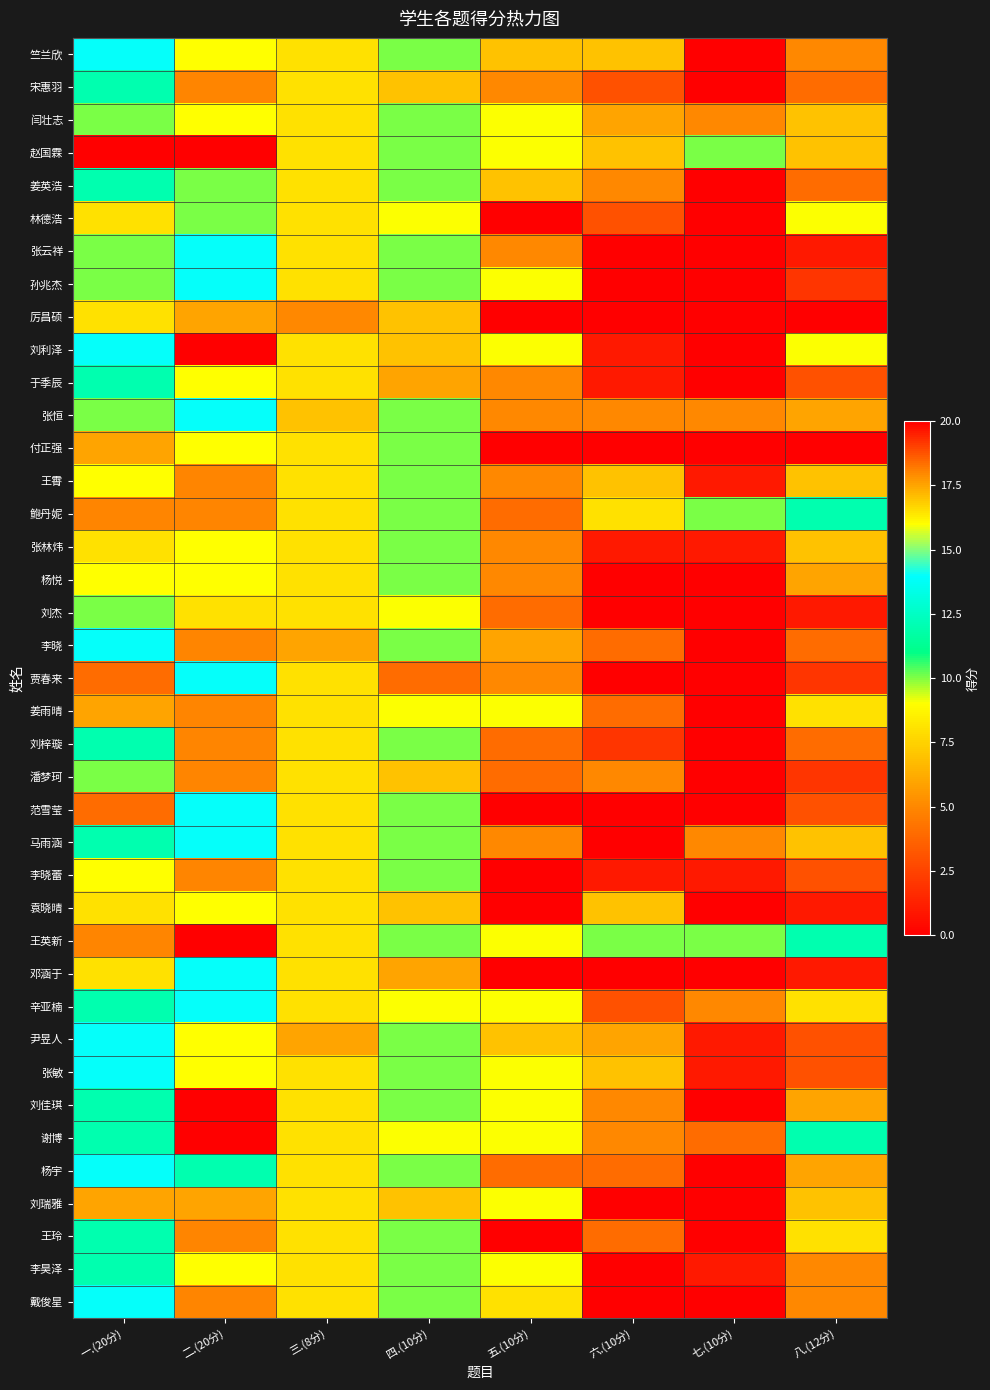

Which series has the largest total across all categories?

王英新